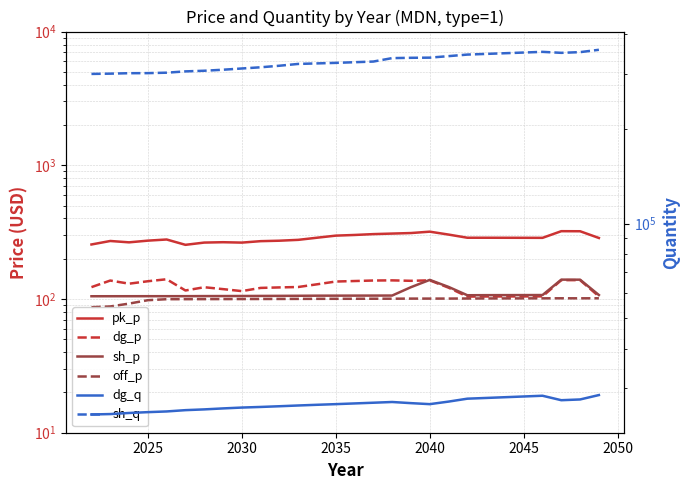

What are all the series names shown in the legend?

pk_p, dg_p, sh_p, off_p, dg_q, sh_q